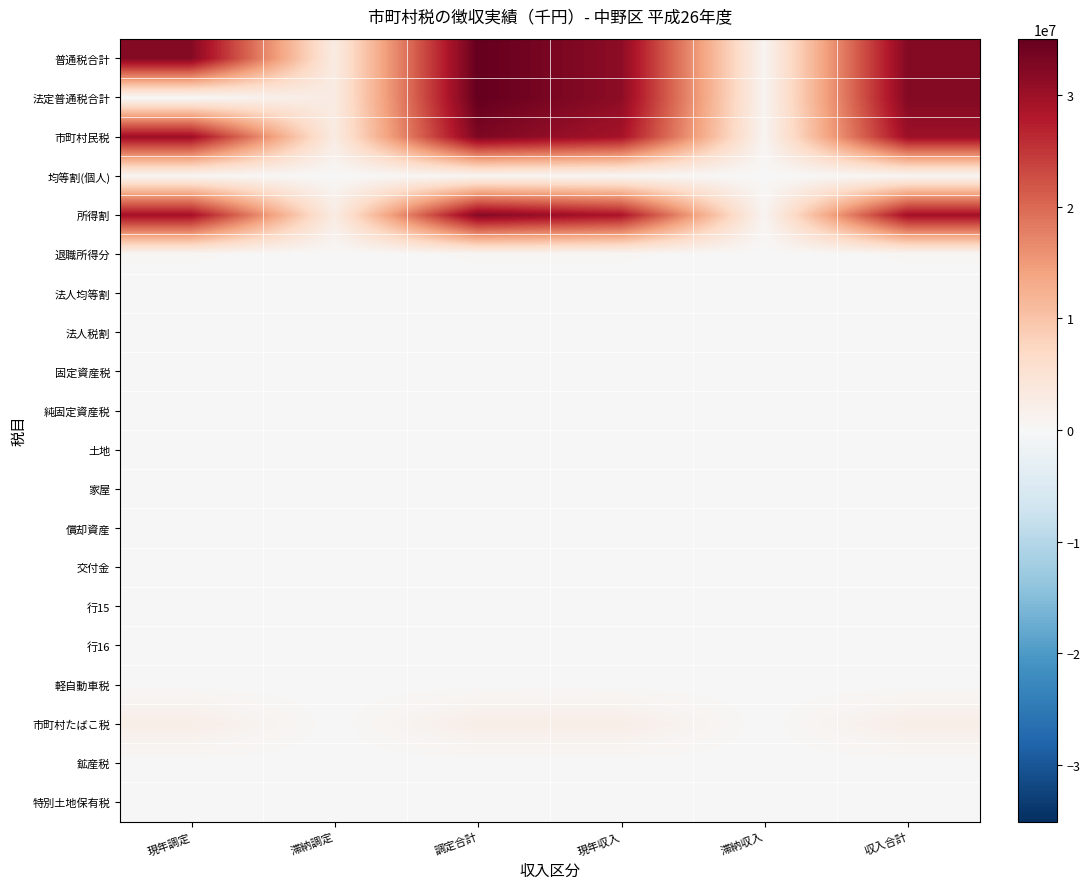

Reading left to right, transcribe all the data shown in this chart.

普通税合計: 現年調定=32130513	滞納調定=2921205	調定合計=35051718	現年収入=31377438	滞納収入=897147	収入合計=32274585
法定普通税合計: 現年調定=0	滞納調定=2921205	調定合計=35051718	現年収入=31377438	滞納収入=897147	収入合計=32274585
市町村民税: 現年調定=29890807	滞納調定=2910882	調定合計=32801689	現年収入=29141261	滞納収入=895190	収入合計=30036451
均等割(個人): 現年調定=625393	滞納調定=60903	調定合計=686296	現年収入=609711	滞納収入=18730	収入合計=628441
所得割: 現年調定=29265414	滞納調定=2849979	調定合計=32115393	現年収入=28531550	滞納収入=876460	収入合計=29408010
退職所得分: 現年調定=366789	滞納調定=0	調定合計=366789	現年収入=366789	滞納収入=0	収入合計=366789
法人均等割: 現年調定=0	滞納調定=0	調定合計=0	現年収入=0	滞納収入=0	収入合計=0
法人税割: 現年調定=0	滞納調定=0	調定合計=0	現年収入=0	滞納収入=0	収入合計=0
固定資産税: 現年調定=0	滞納調定=0	調定合計=0	現年収入=0	滞納収入=0	収入合計=0
純固定資産税: 現年調定=0	滞納調定=0	調定合計=0	現年収入=0	滞納収入=0	収入合計=0
土地: 現年調定=0	滞納調定=0	調定合計=0	現年収入=0	滞納収入=0	収入合計=0
家屋: 現年調定=0	滞納調定=0	調定合計=0	現年収入=0	滞納収入=0	収入合計=0
償却資産: 現年調定=0	滞納調定=0	調定合計=0	現年収入=0	滞納収入=0	収入合計=0
交付金: 現年調定=0	滞納調定=0	調定合計=0	現年収入=0	滞納収入=0	収入合計=0
行15: 現年調定=0	滞納調定=0	調定合計=0	現年収入=0	滞納収入=0	収入合計=0
行16: 現年調定=0	滞納調定=0	調定合計=0	現年収入=0	滞納収入=0	収入合計=0
軽自動車税: 現年調定=79342	滞納調定=10323	調定合計=89665	現年収入=75813	滞納収入=1957	収入合計=77770
市町村たばこ税: 現年調定=2160364	滞納調定=0	調定合計=2160364	現年収入=2160364	滞納収入=0	収入合計=2160364
鉱産税: 現年調定=0	滞納調定=0	調定合計=0	現年収入=0	滞納収入=0	収入合計=0
特別土地保有税: 現年調定=0	滞納調定=0	調定合計=0	現年収入=0	滞納収入=0	収入合計=0